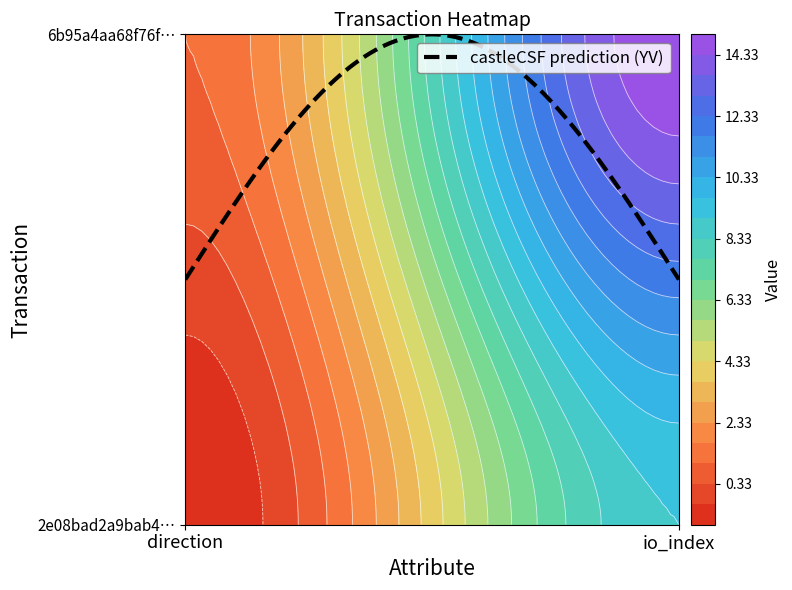

What is the average value of the 2e08bad2a9bab449c4194da5ff9ff9a845b577d series?

4